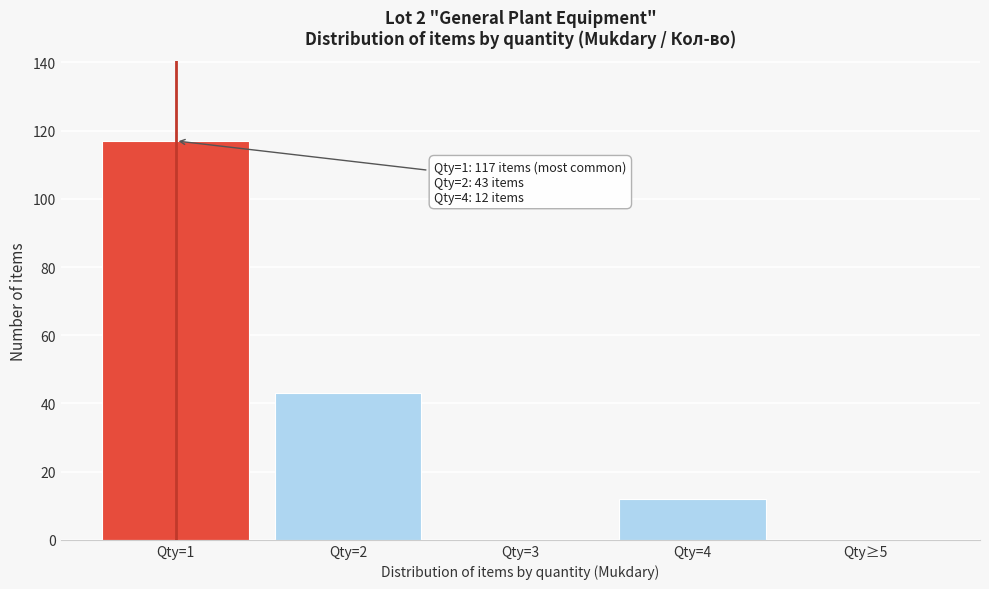

Reading right to left, list all the values displayed in this chart.

Qty≥5=0	Qty=4=12	Qty=3=0	Qty=2=43	Qty=1=117